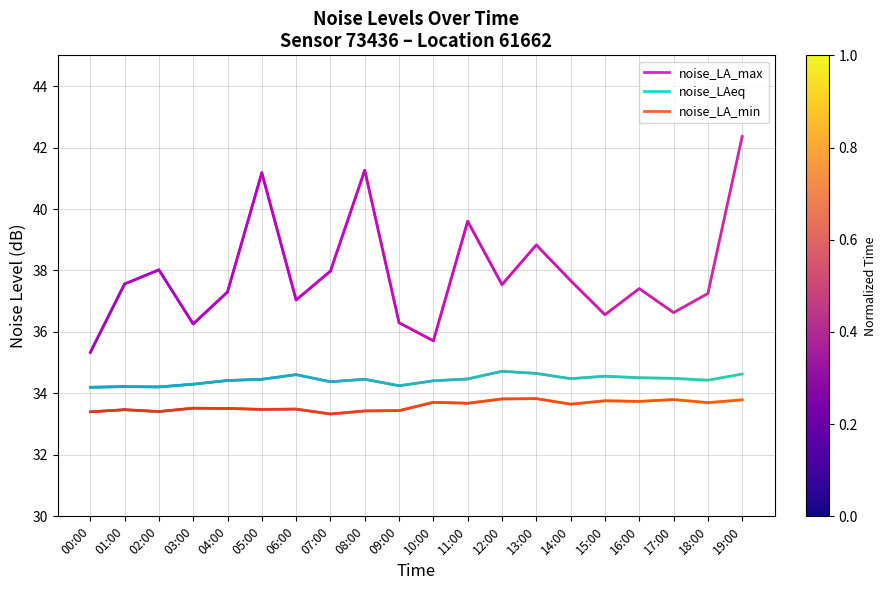

What is the minimum value shown in the chart?

33.3